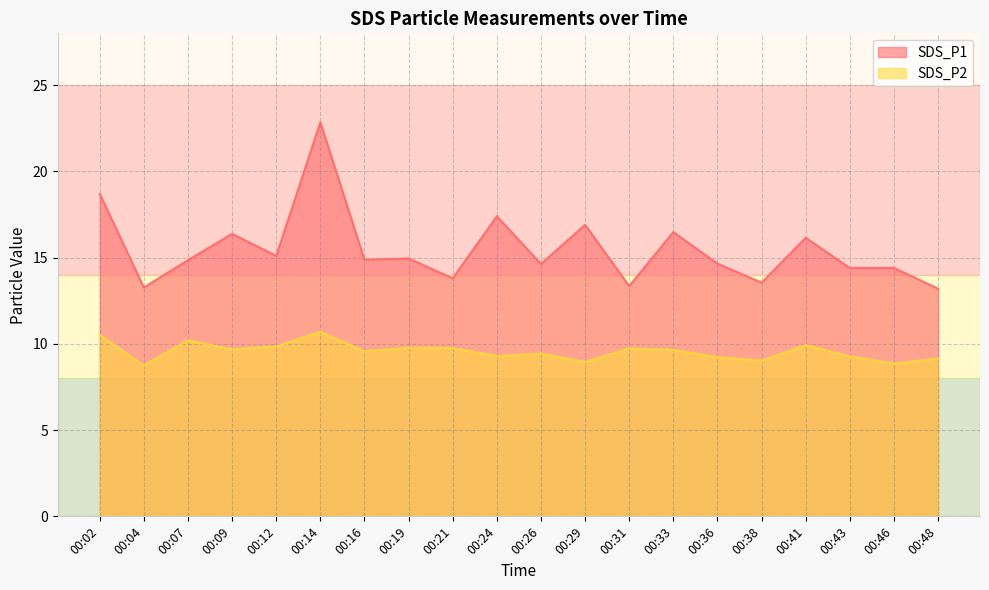

What is the value of the SDS_P1 point at the 16th from the left?

13.6